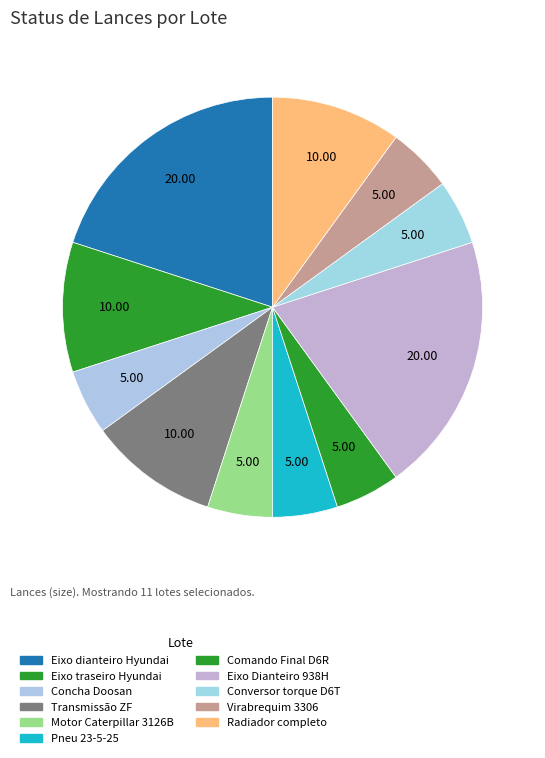

How many segments does this pie chart have?

11